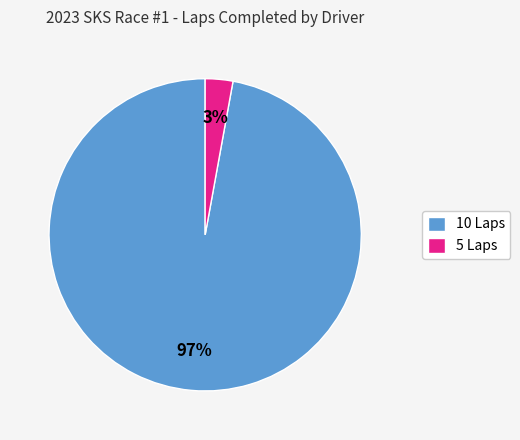

To the nearest percent, what is the difference between the largest and smallest slice percentages?

94%